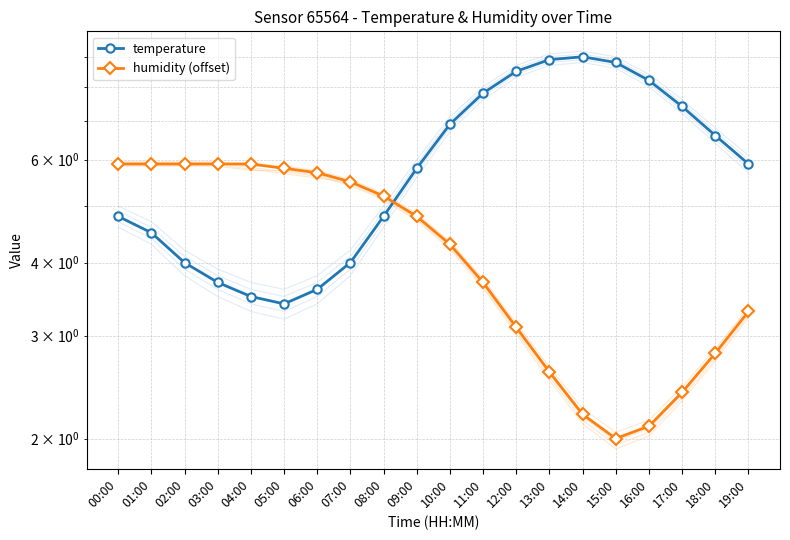

What are all the series names shown in the legend?

temperature, humidity (offset)